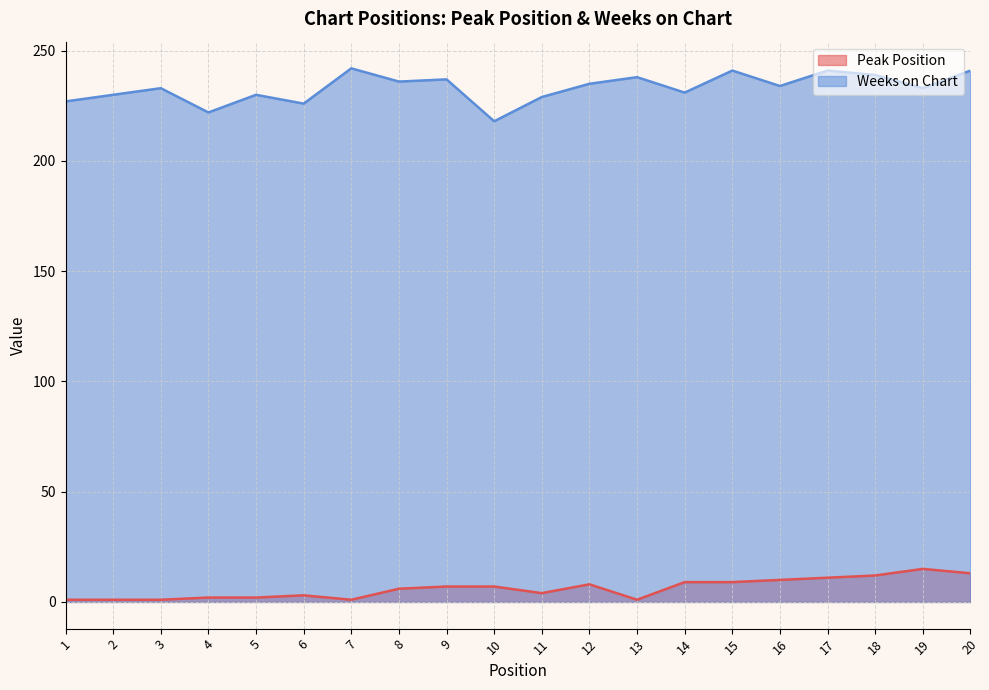

Where does the Peak Position series first go above 7?

12